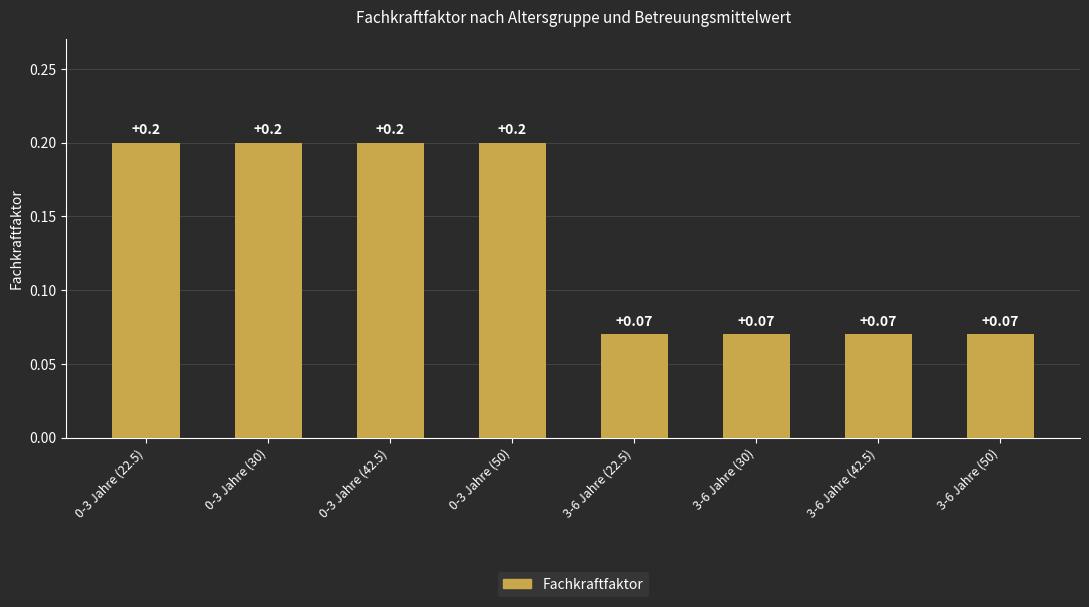

What is the sum of the values at 0-3 Jahre (42.5) and 0-3 Jahre (50)?

0.4